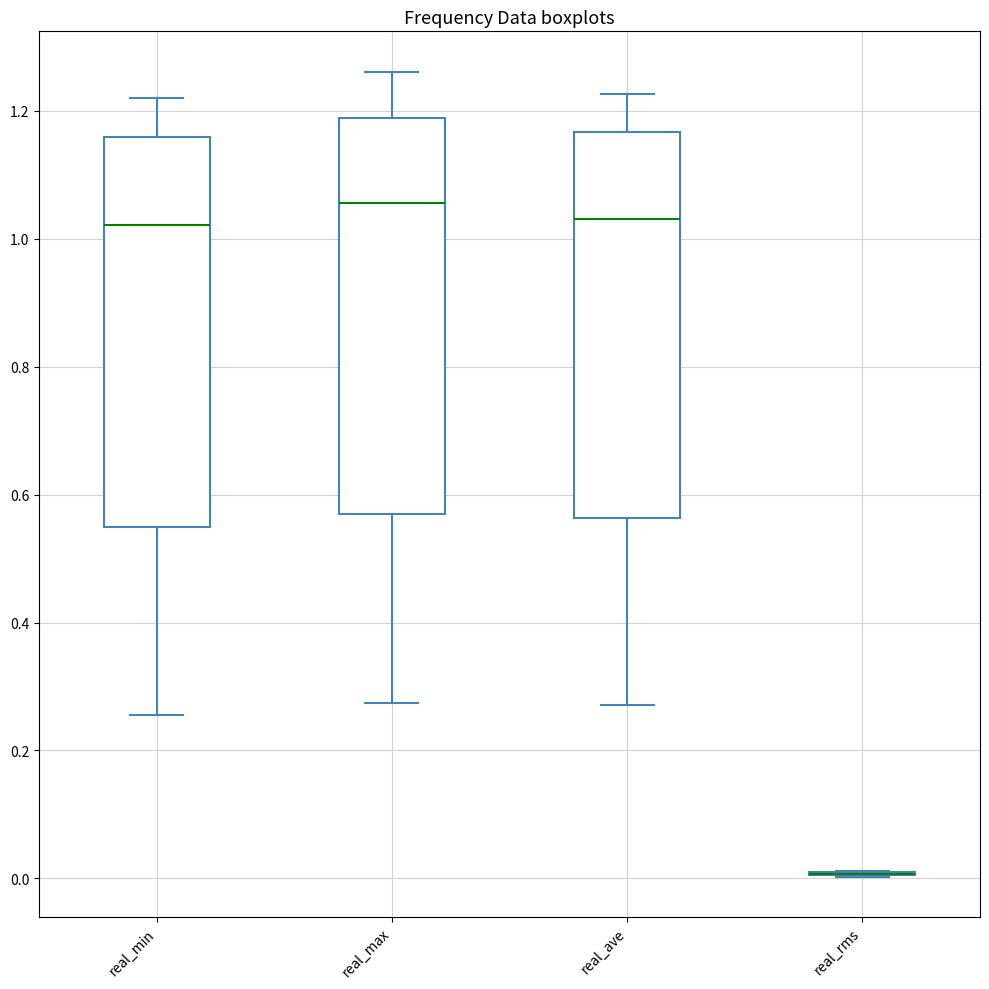

Reading left to right, read every box against the y-axis: the position of its median line, the range the box covers, and the ends of its whiskers. The values are not printed on the chart, so give them approximately, as read against the axis.

real_min: median 1.02, box 0.54 to 1.16, whiskers 0.26 to 1.22
real_max: median 1.06, box 0.56 to 1.18, whiskers 0.28 to 1.26
real_ave: median 1.04, box 0.56 to 1.16, whiskers 0.28 to 1.22
real_rms: box collapsed to a line at 0.00, whiskers 0.00 to 0.02